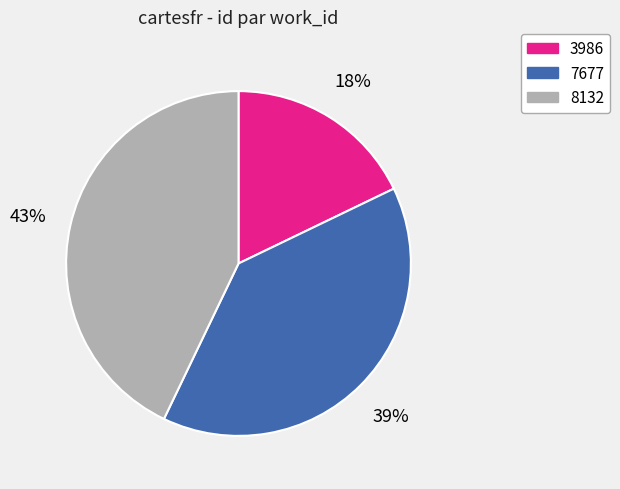

Is there any slice that represents more than half of the pie?

No